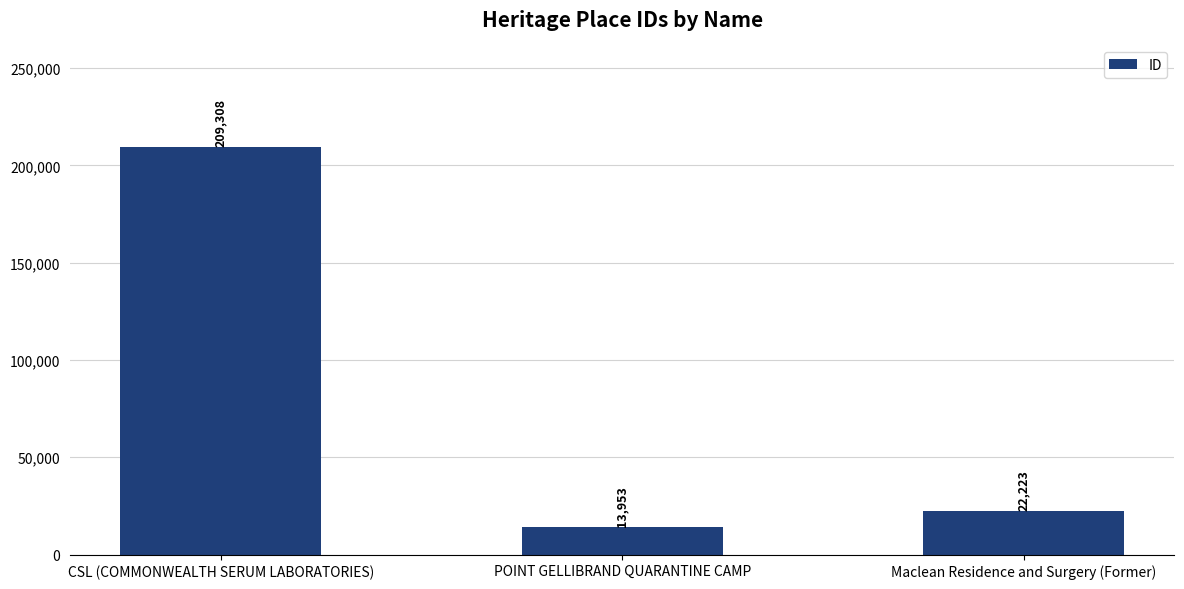

Reading right to left, extract all data points from this chart.

Maclean Residence and Surgery (Former)=22223	POINT GELLIBRAND QUARANTINE CAMP=13953	CSL (COMMONWEALTH SERUM LABORATORIES)=209308